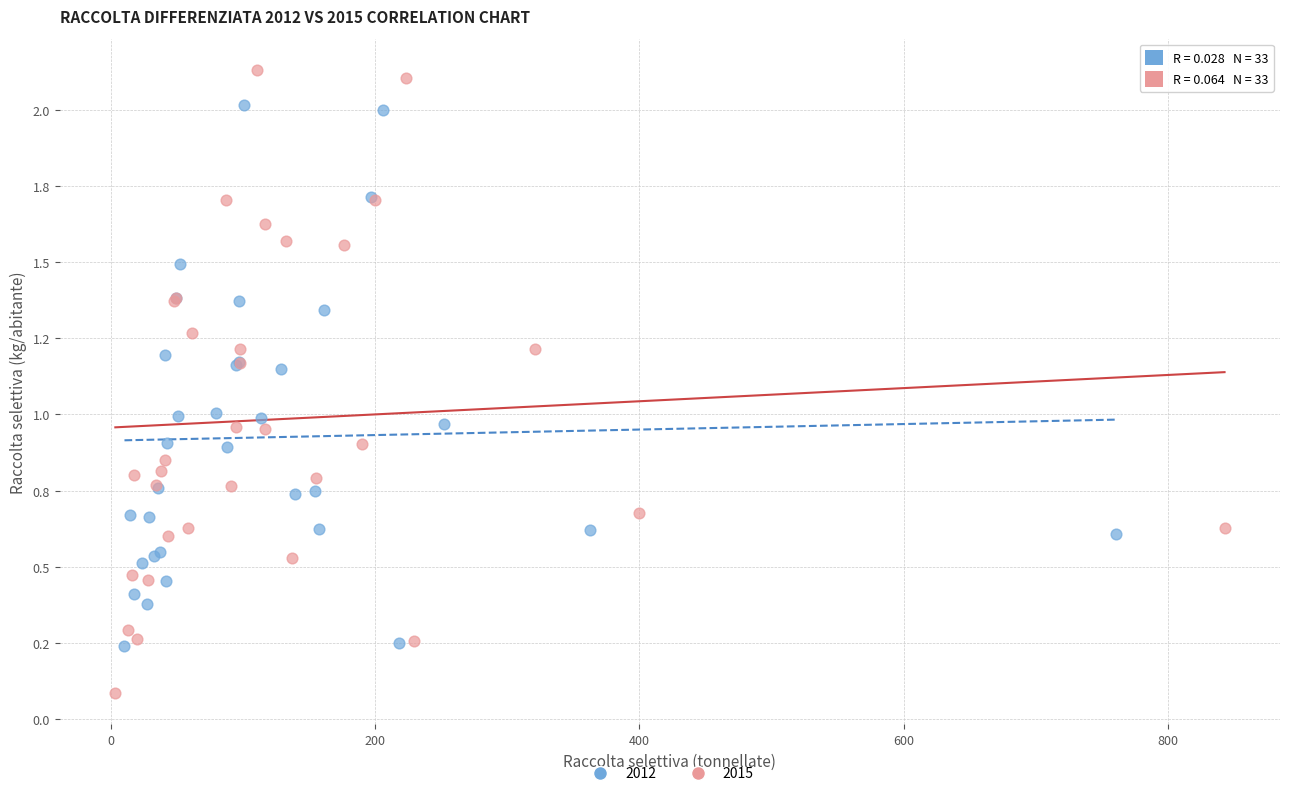

What are all the series names shown in the legend?

2012, 2015